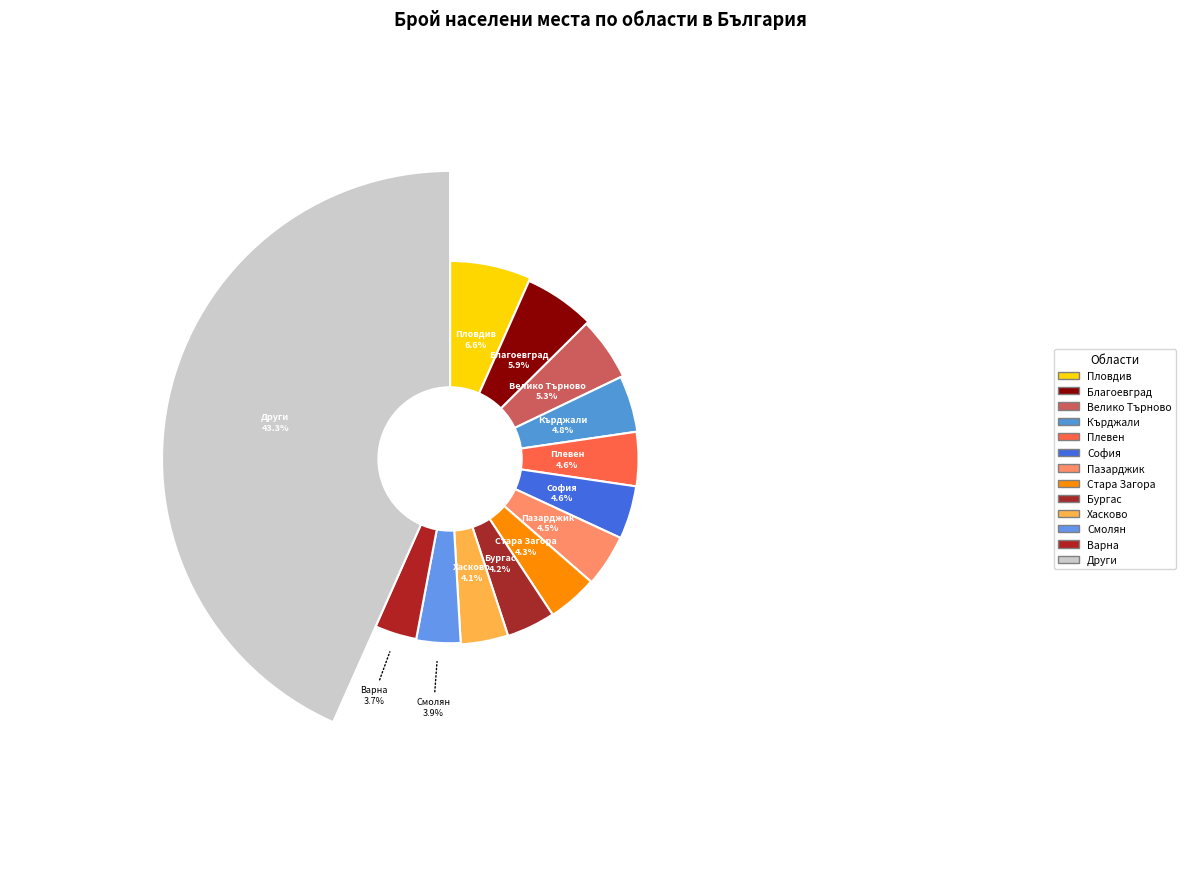

To the nearest percent, what is the combined percentage of обл. Русе and обл. София (столица)?

3%